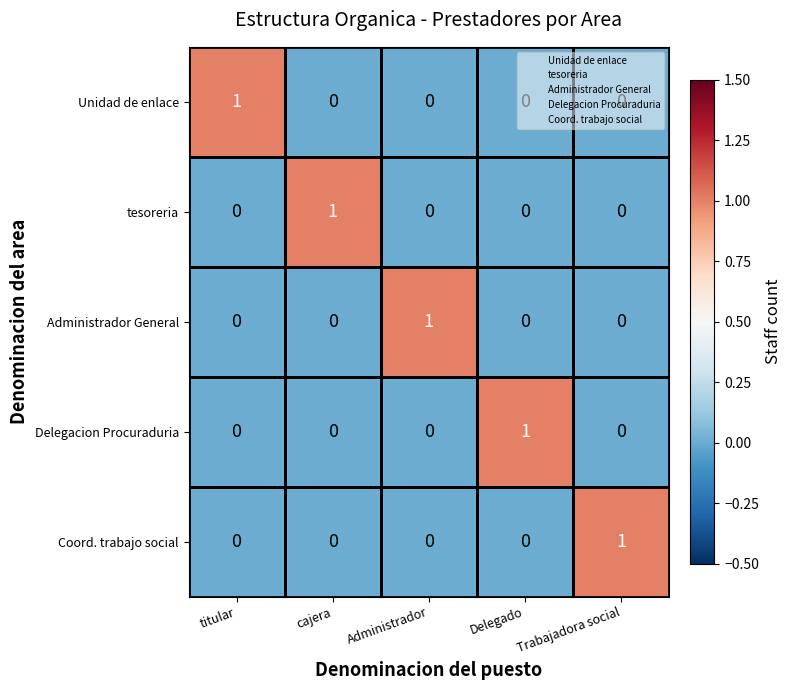

The value of tesoreria at cajera is 1. True or false?

True